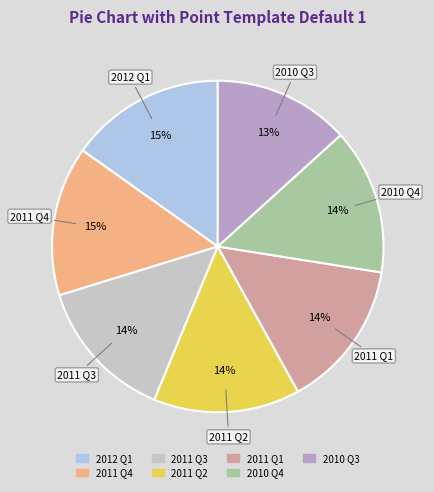

To the nearest percent, what is the difference between the largest and smallest slice percentages?

2%